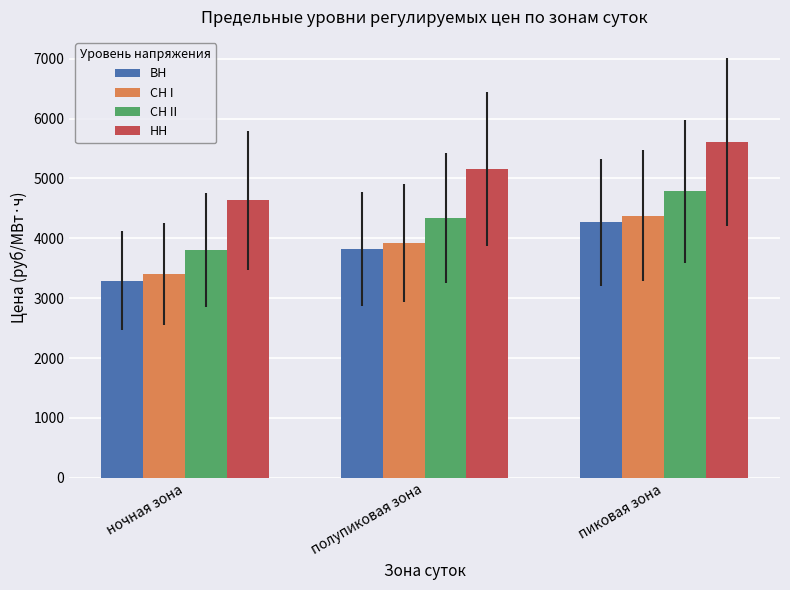

How many bars are there in each group?

4